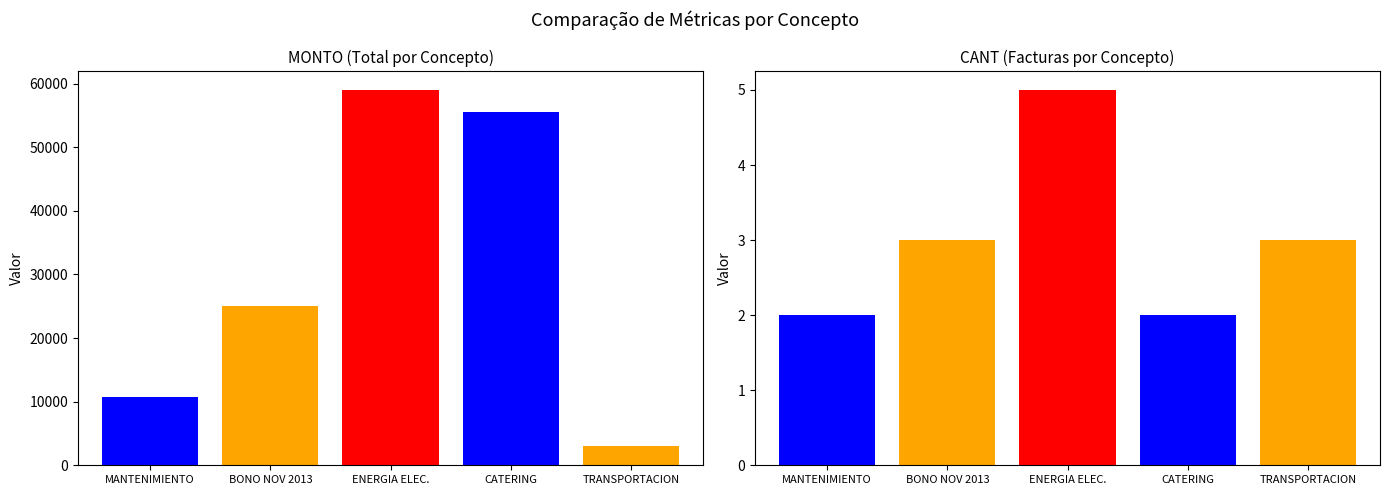

Count the CANT values in the range 2 to 3.

4